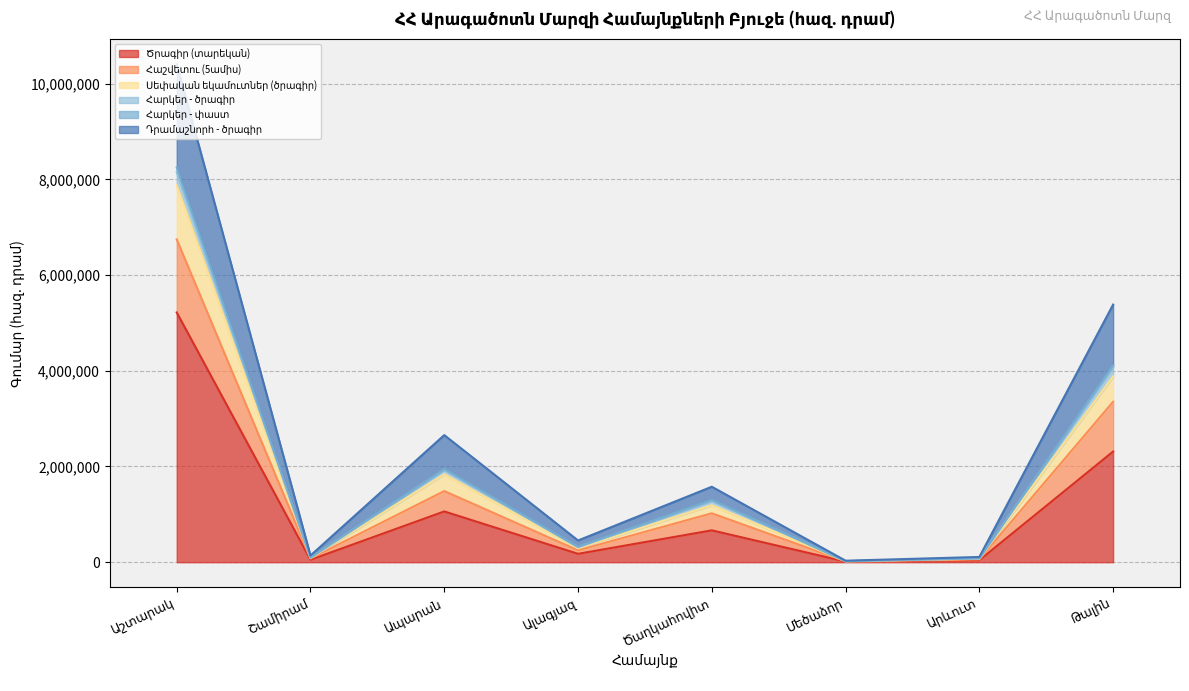

True or false: Հարկեր - փաստ has a value of 6745455.9 at Աշտարակ.

True